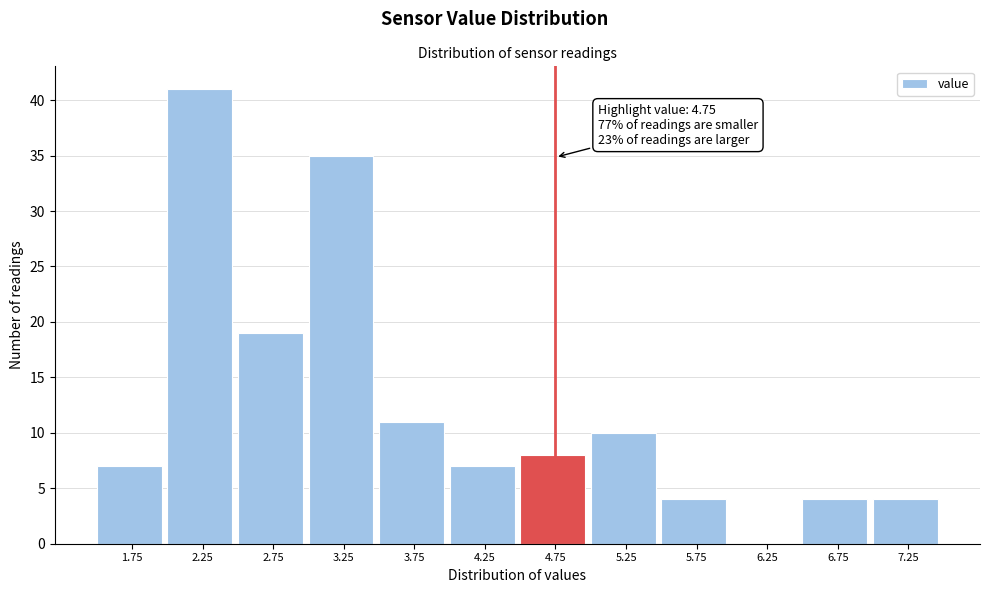

Which range on the x-axis has the tallest bar?

2.0 to 2.5